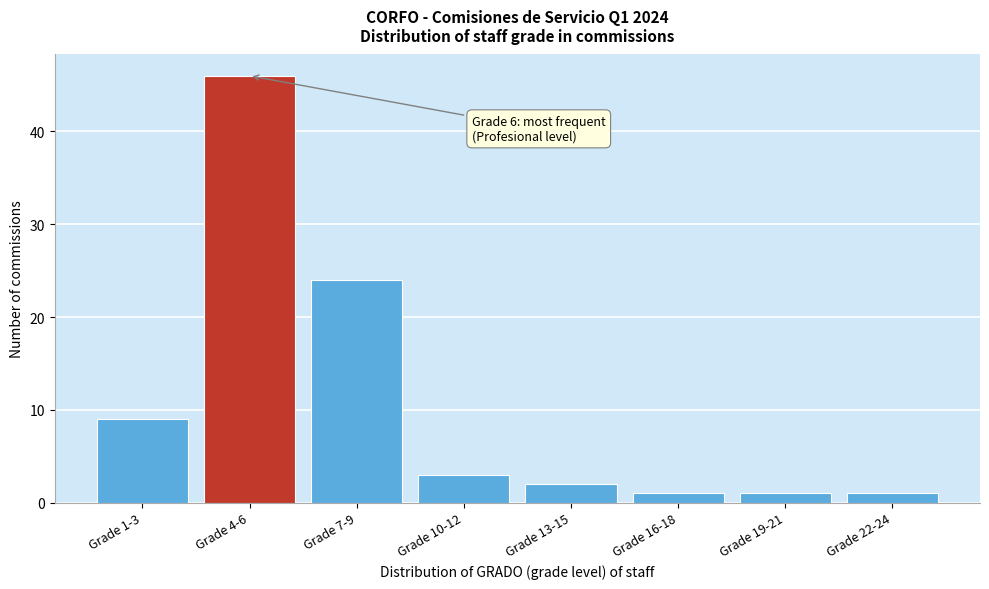

Reading left to right, list all the values displayed in this chart.

Grade 1-3=9	Grade 4-6=46	Grade 7-9=24	Grade 10-12=3	Grade 13-15=2	Grade 16-18=1	Grade 19-21=1	Grade 22-24=1